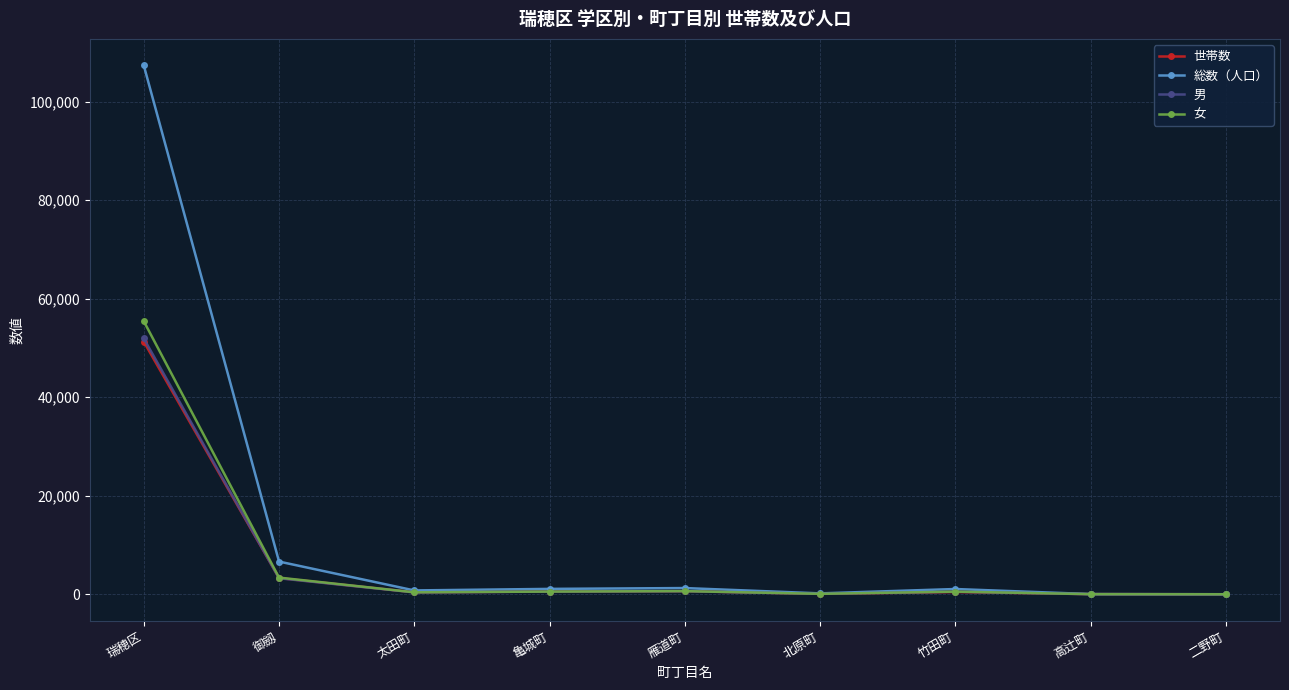

At which label does 女 first exceed 543?

瑞穂区